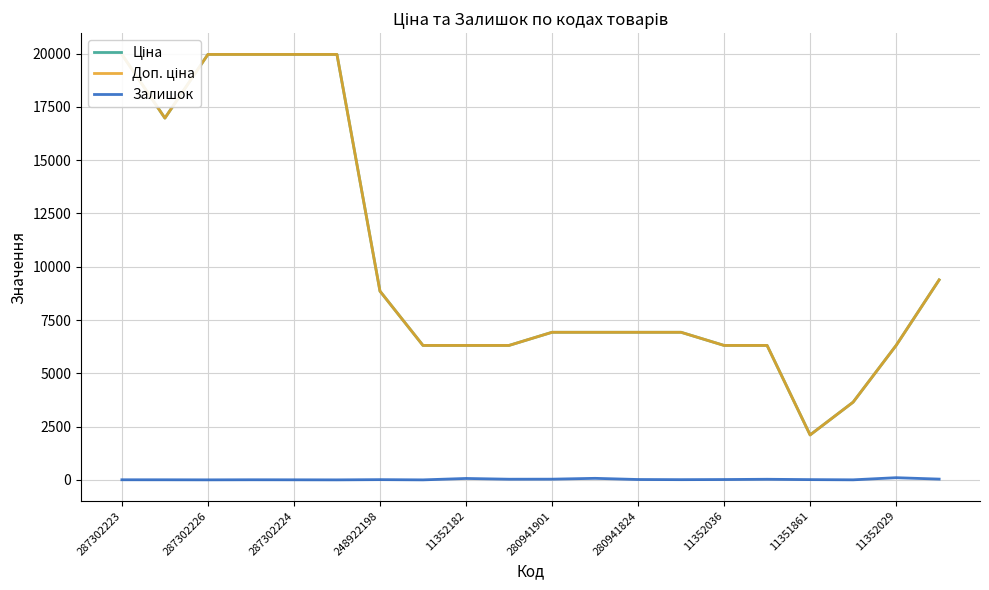

The Залишок series shows 3 at 287302224. True or false?

True